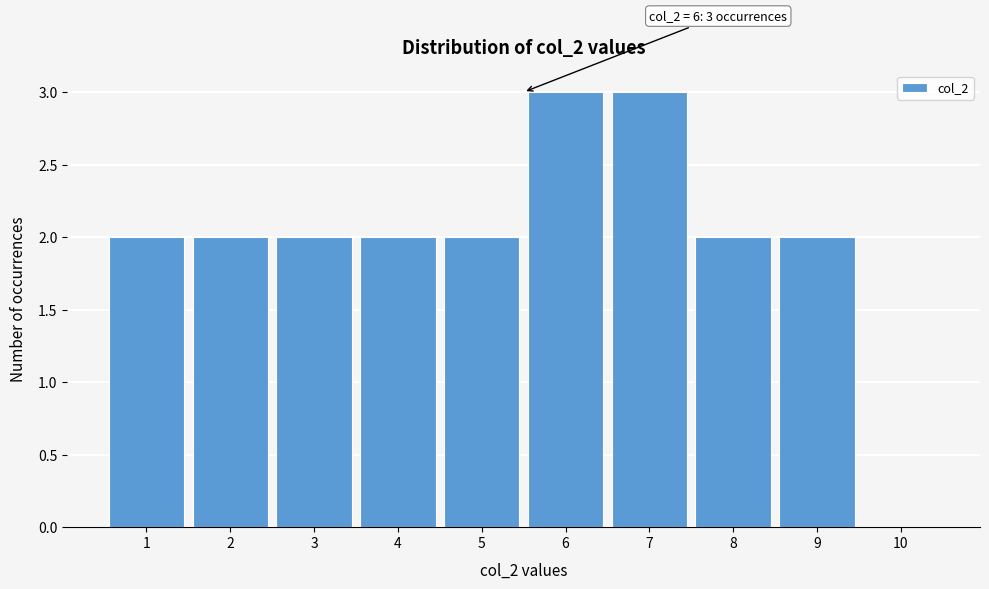

Reading right to left, transcribe all the data shown in this chart.

10=0	9=2	8=2	7=3	6=3	5=2	4=2	3=2	2=2	1=2